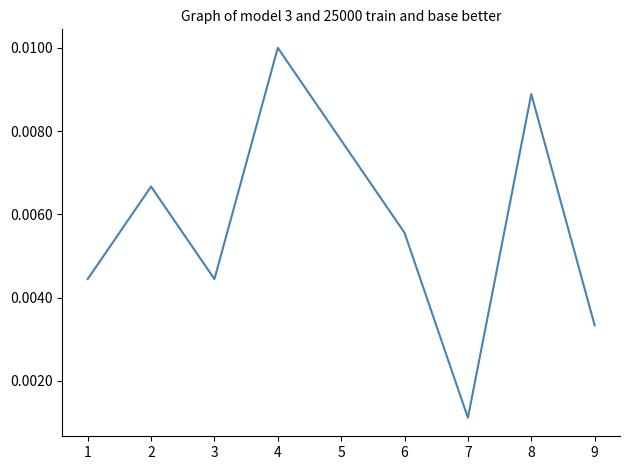

At which category does the data reach its first local peak?

2